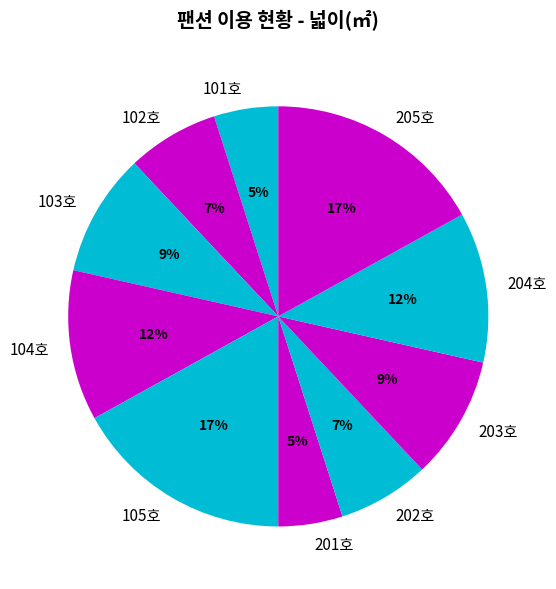

What percentage is the 202호 slice, to the nearest percent?

7%